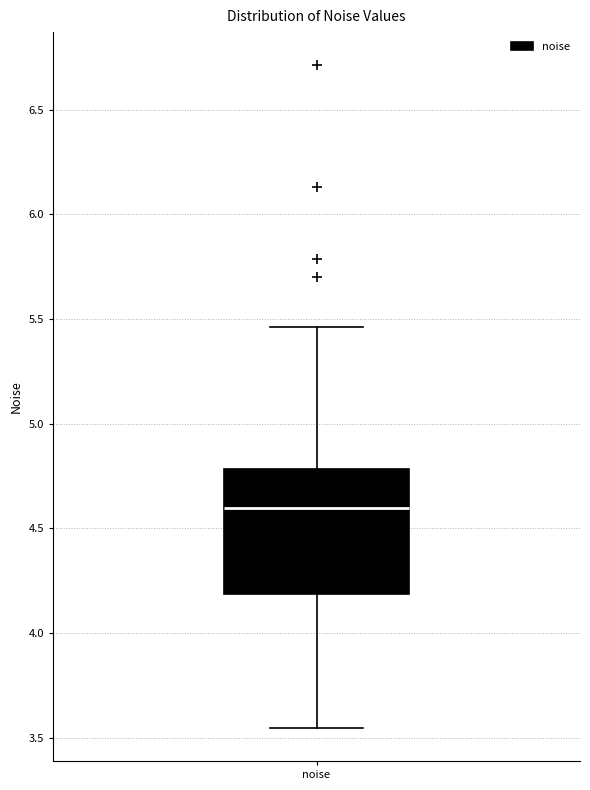

Read this box plot against the y-axis: the position of the median line, the range covered by the box, and the ends of both whiskers. The values are not printed on the chart, so give them approximately, as read against the axis.

median 4.60, box 4.20 to 4.80, whiskers 3.55 to 5.45